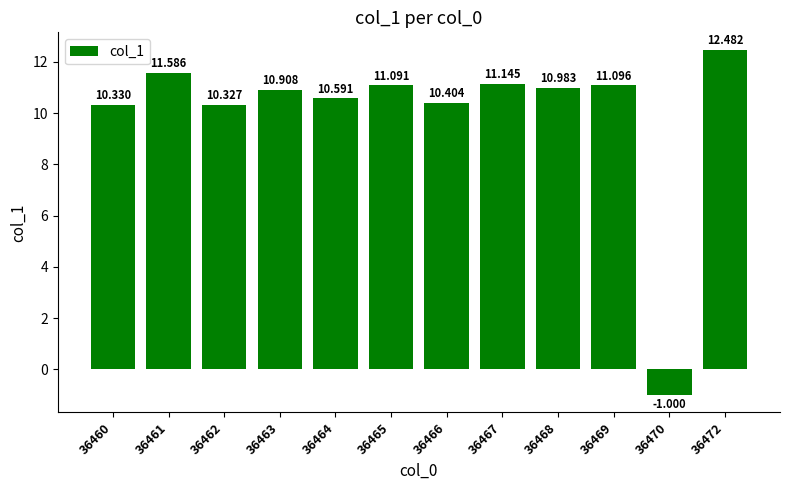

Which has a higher value, 36472 or 36470?

36472